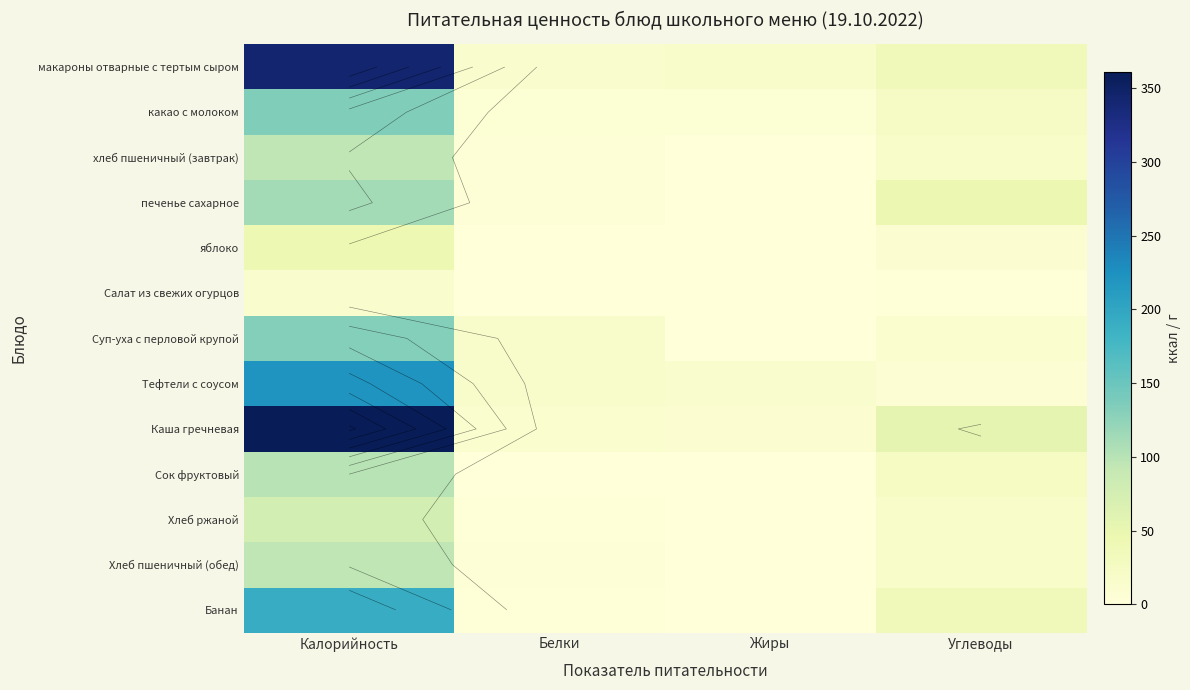

What is the greatest value displayed?

360.7